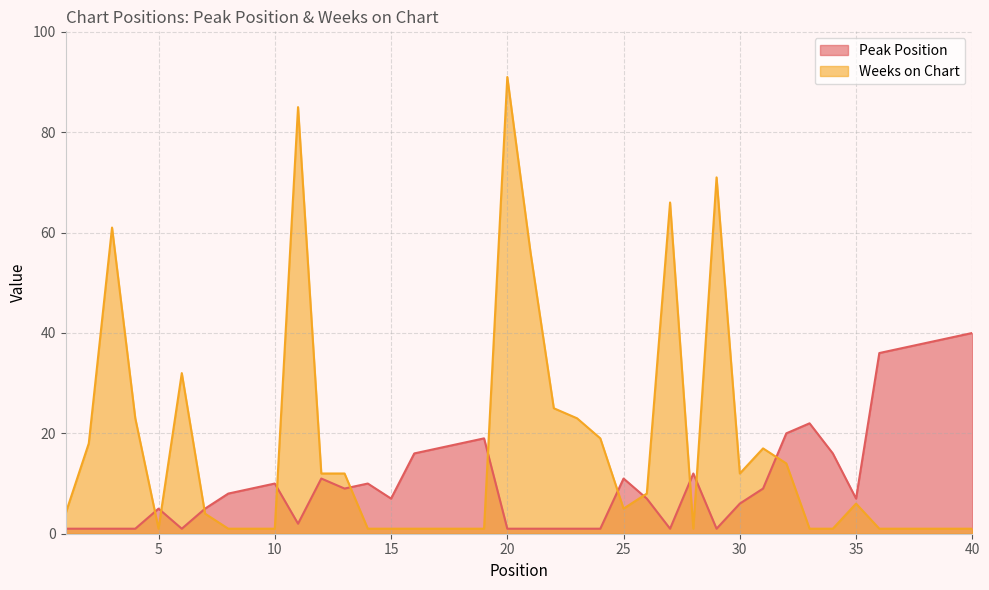

In Peak Position, how many points are higher than both neighbors (excluding endpoints)?

8